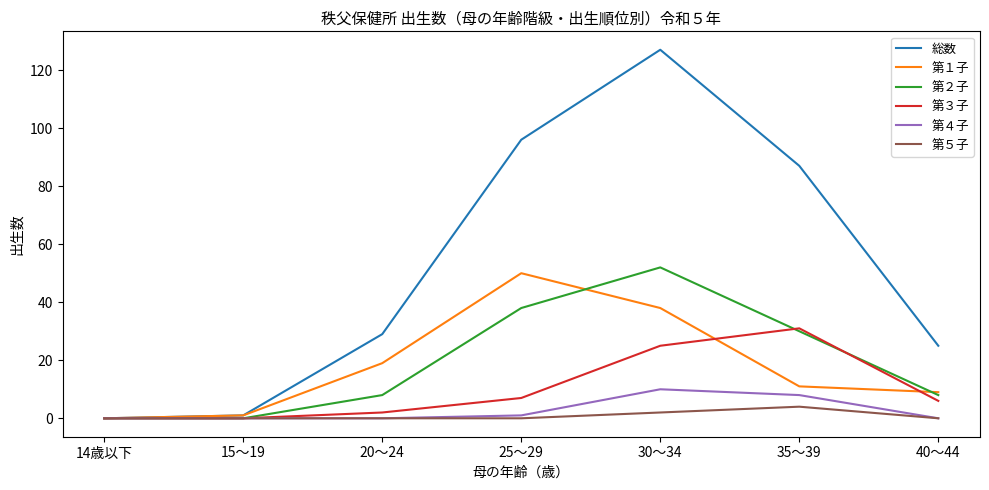

Reading right to left, what are all the values shown in this chart?

総数: 25	87	127	96	29	1	0
第１子: 9	11	38	50	19	1	0
第２子: 8	30	52	38	8	0	0
第３子: 6	31	25	7	2	0	0
第４子: 0	8	10	1	0	0	0
第５子: 0	4	2	0	0	0	0